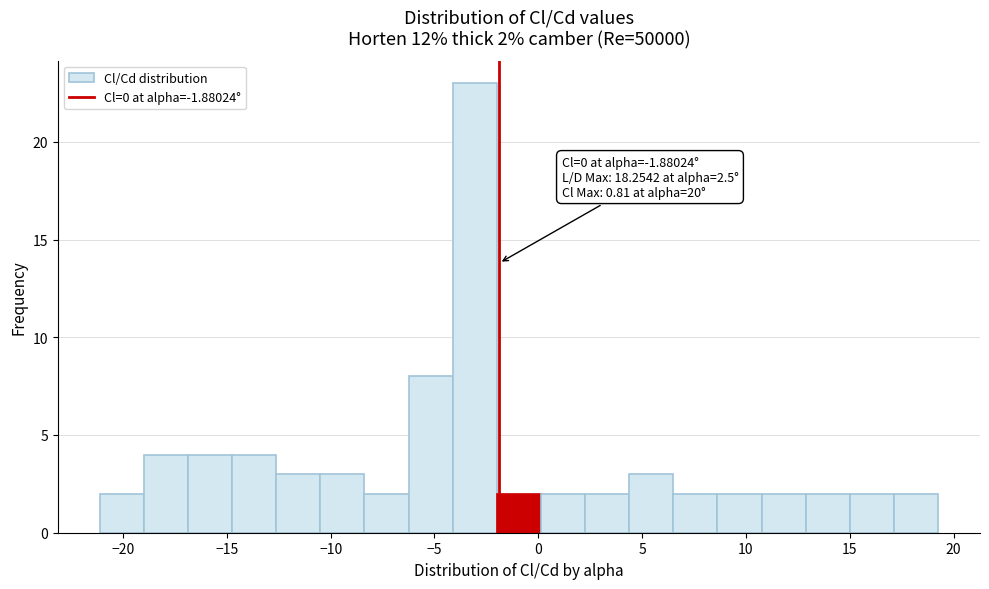

Over which range of the x-axis is the bar tallest?

-4.0 to -2.0